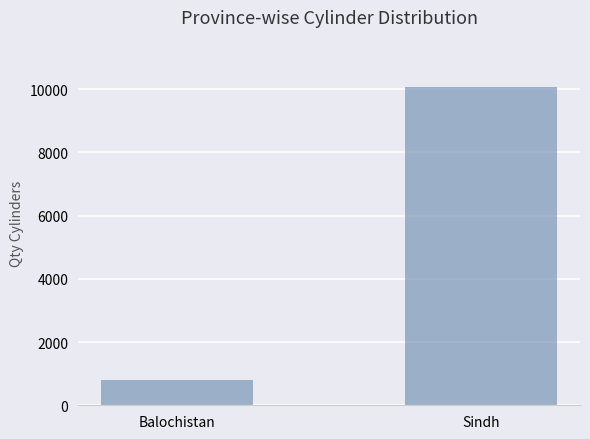

What is the value of the 1st bar from the left?

804